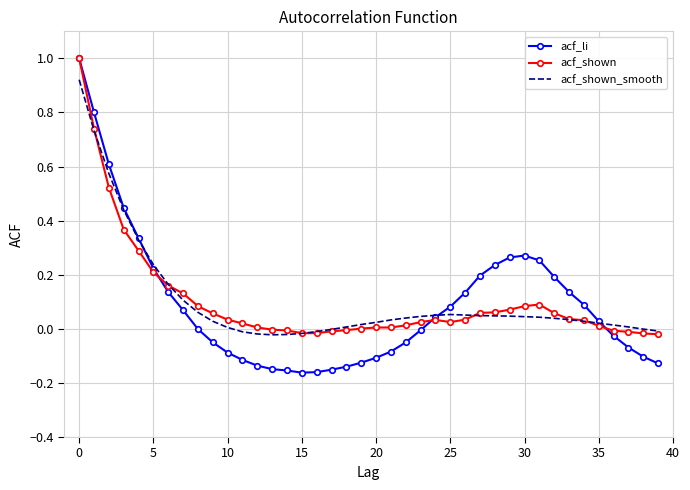

Which series has the largest range (max minus min)?

acf_li